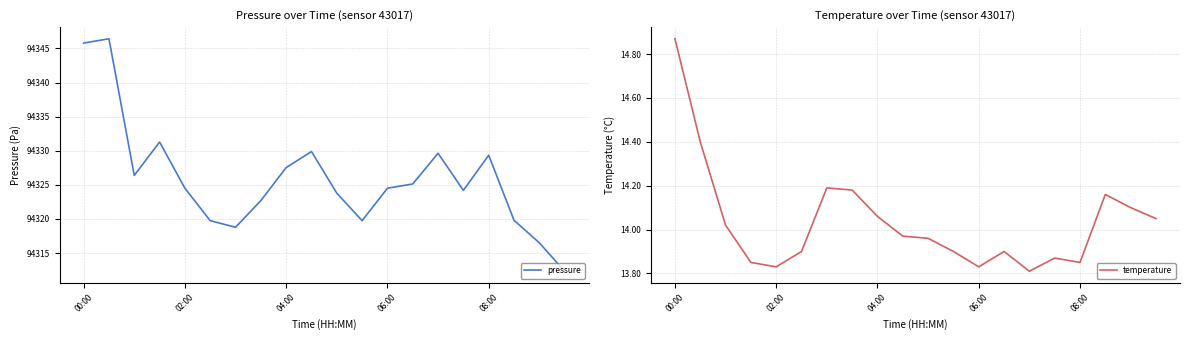

What is the maximum value for pressure?

94346.4